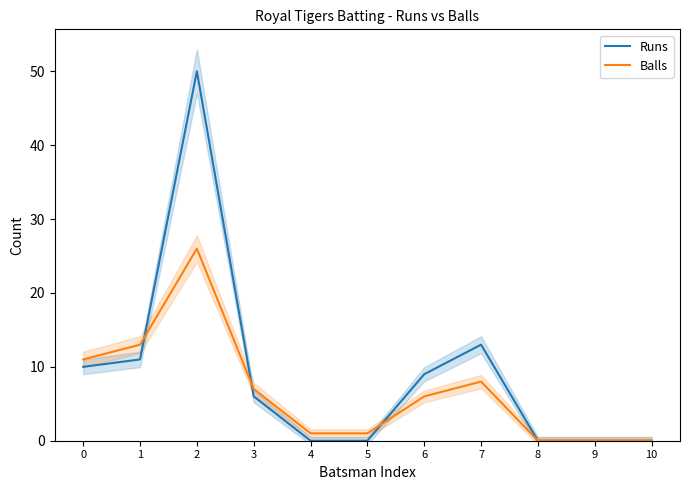

At which label does Balls reach its minimum?

8